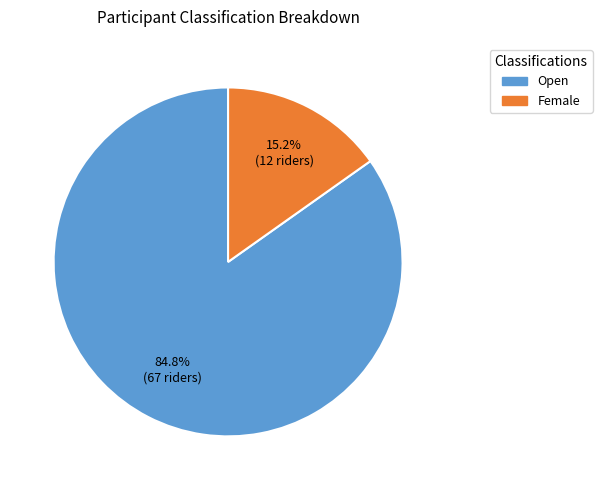

To the nearest percent, what is the difference between the largest and smallest slice percentages?

70%